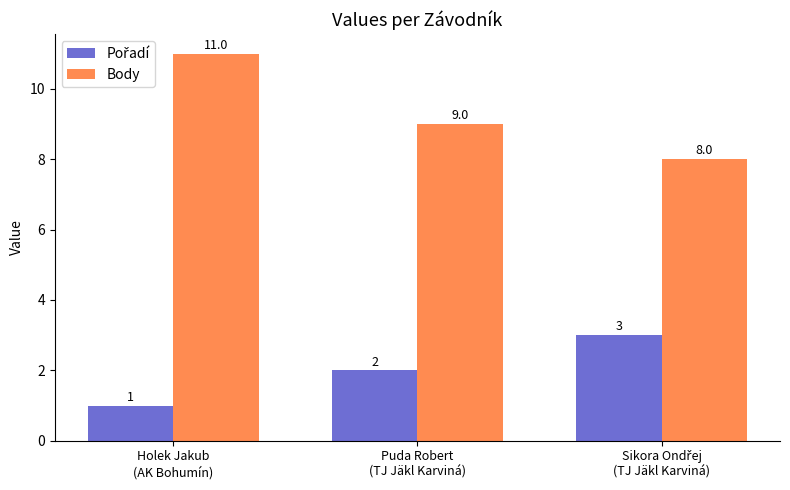

What is the maximum value shown in the chart?

11